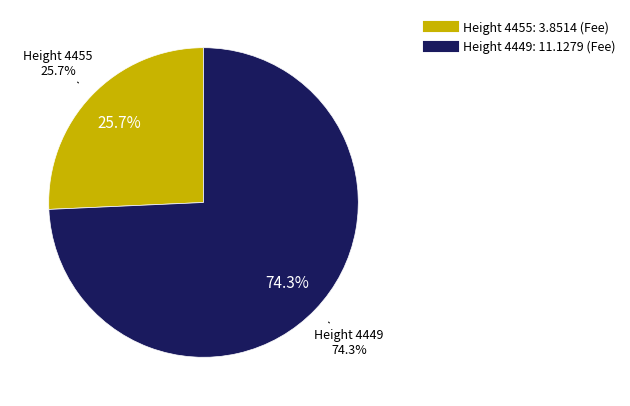

True or false: 4449 accounts for 82% of the total.

False